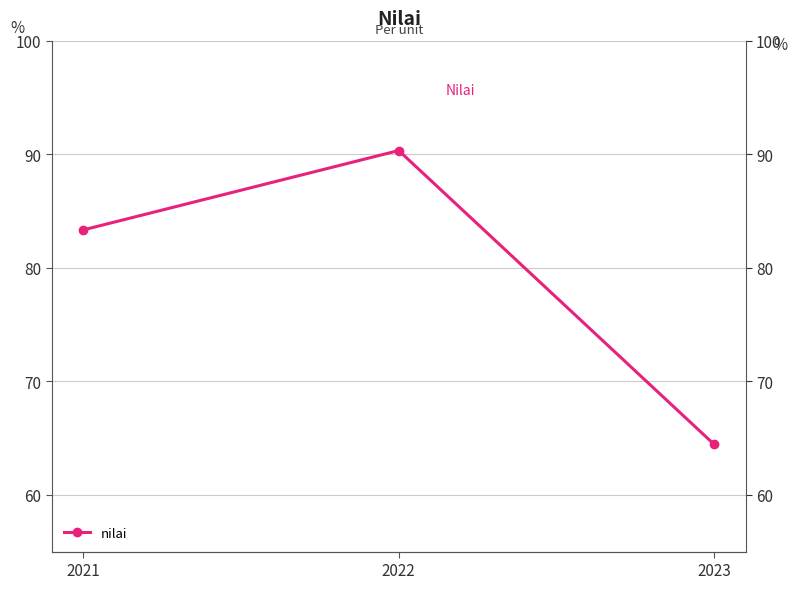

What is the maximum value shown in the chart?

90.3